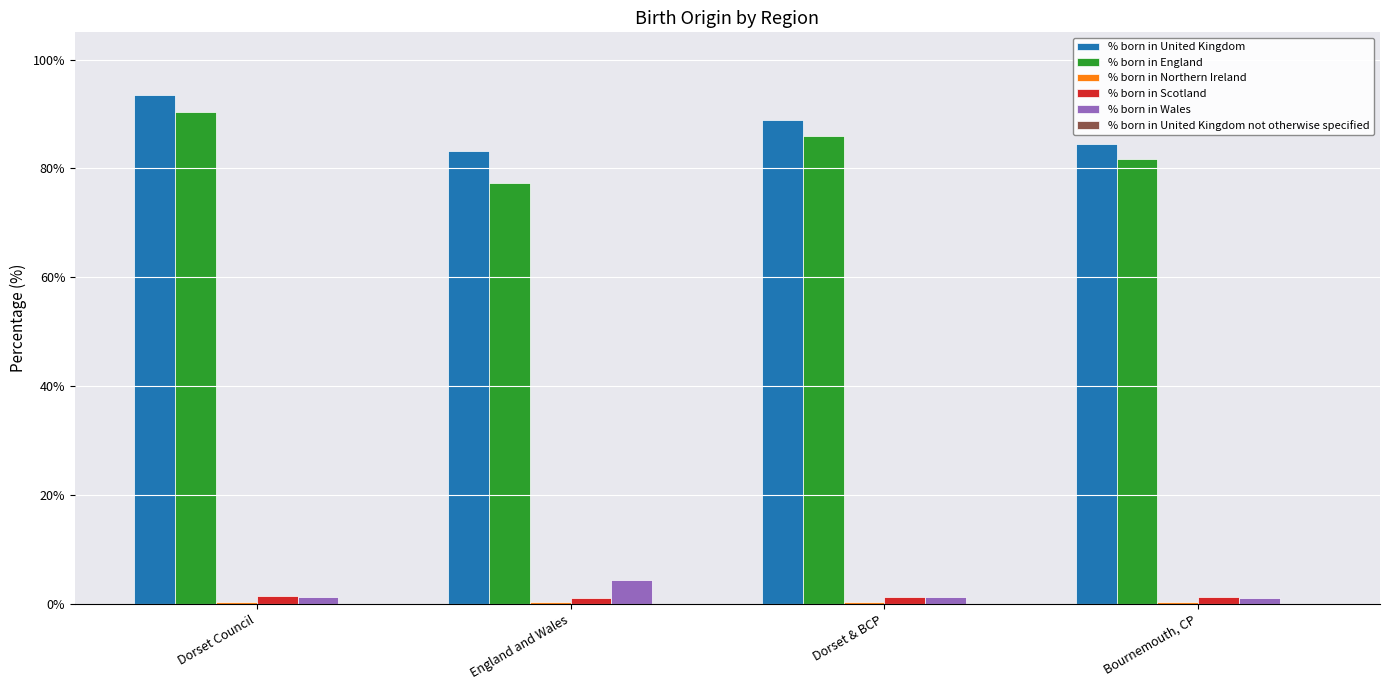

Is the value of % born in England at England and Wales greater than the value of % born in Scotland at Dorset & BCP?

Yes